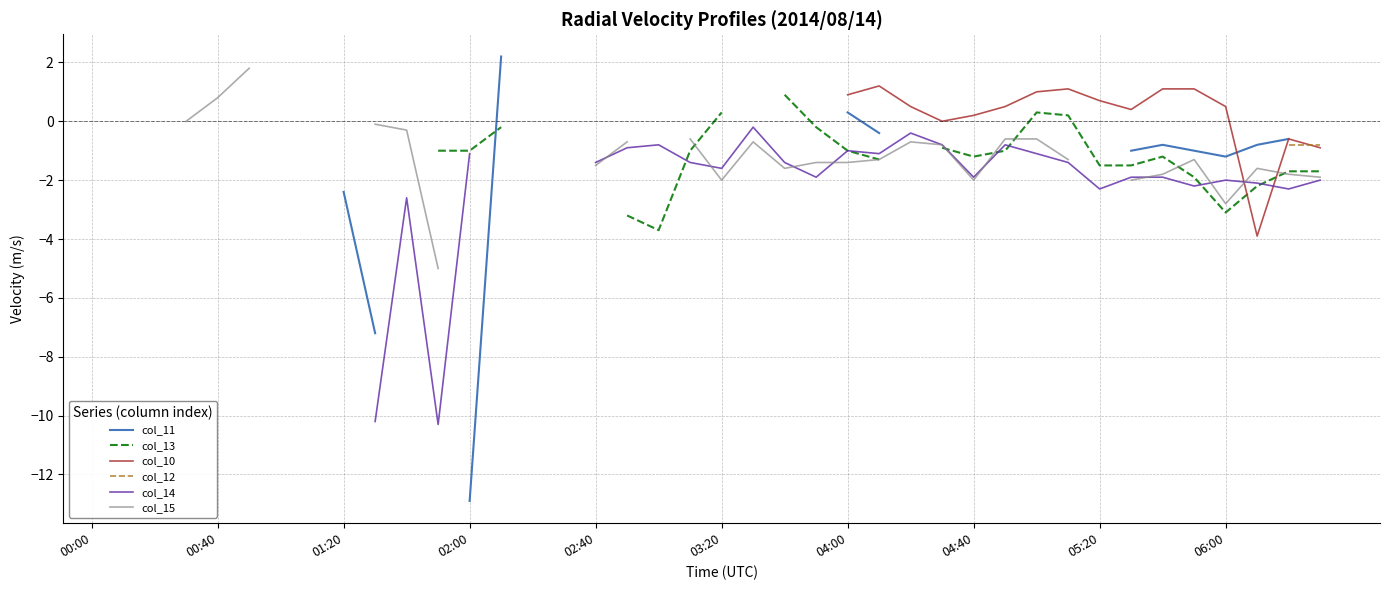

What is the minimum value shown in the chart?

-12.9